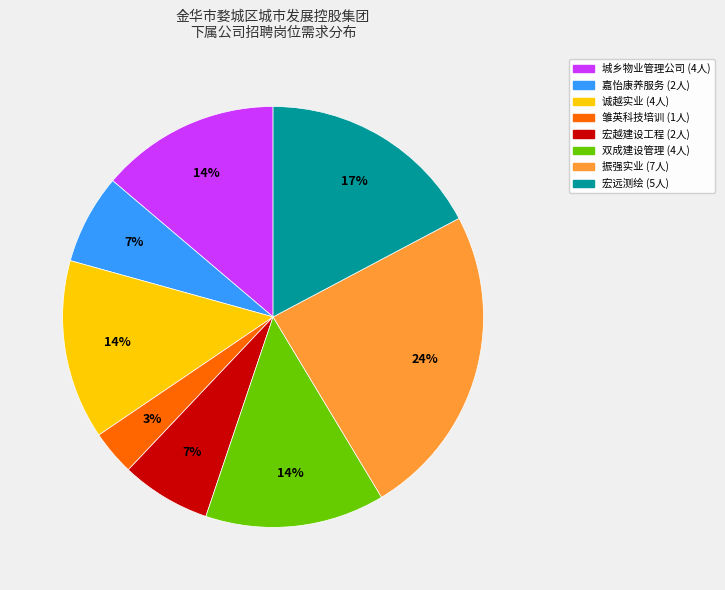

To the nearest percent, what is the average slice percentage?

12%